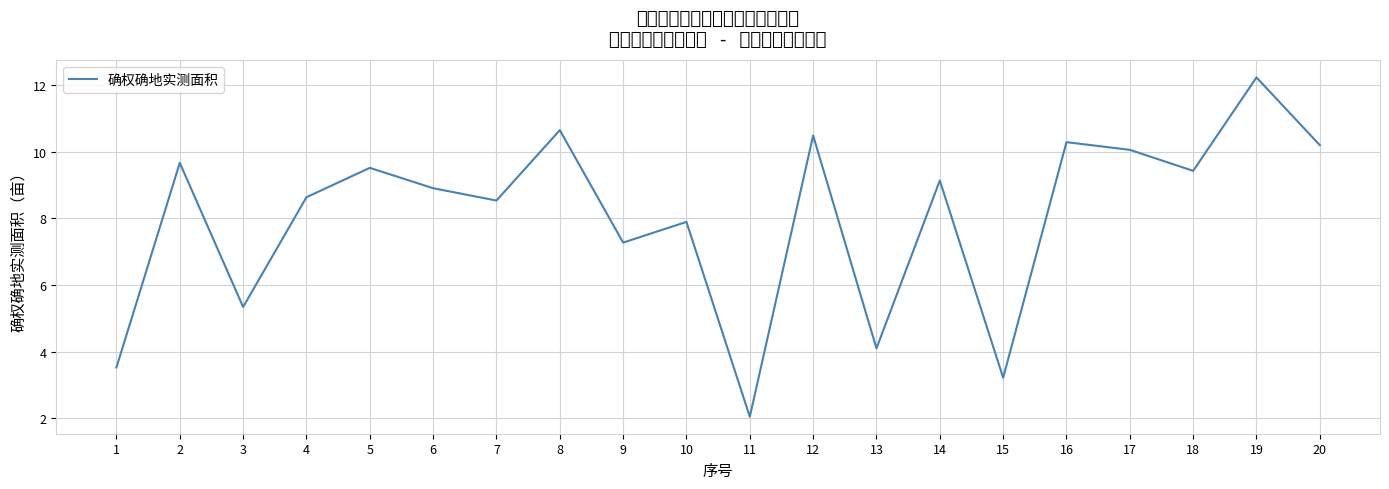

Count the number of values greater than 9.

10